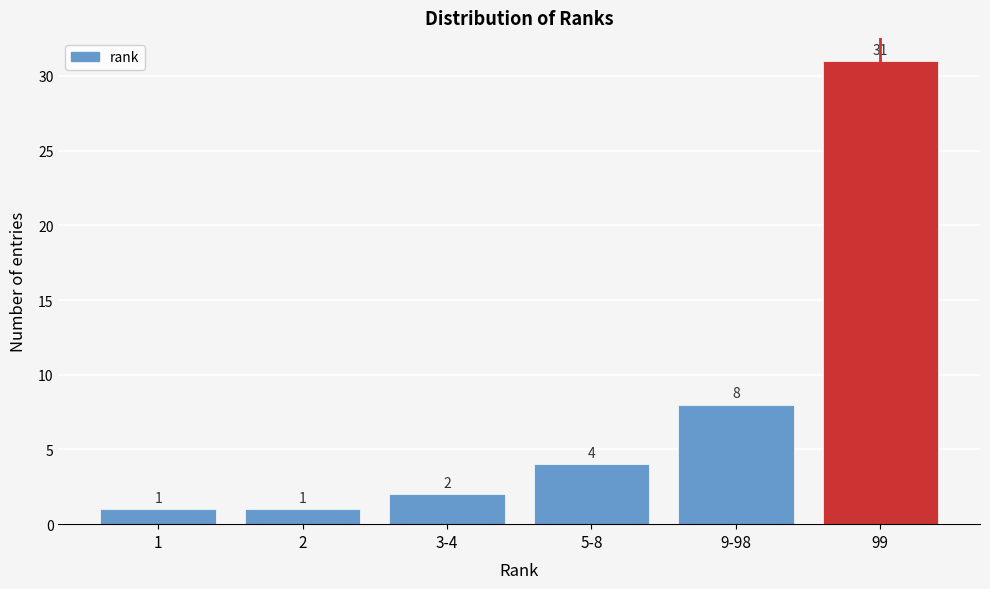

Reading right to left, extract all data points from this chart.

31	8	4	2	1	1